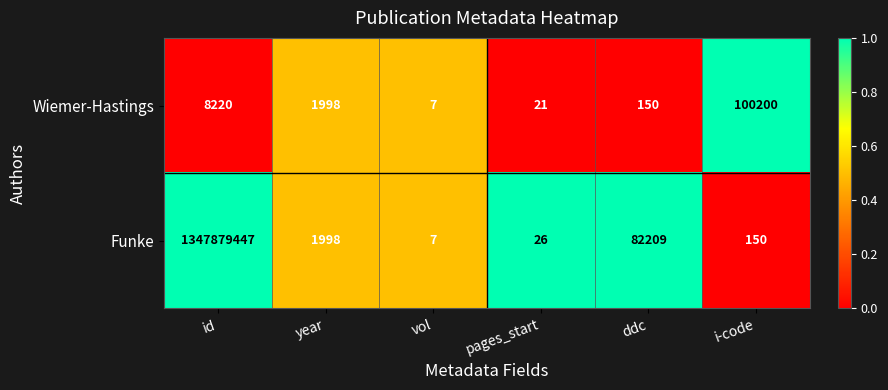

What is the difference between the highest and lowest values at ddc?

82059